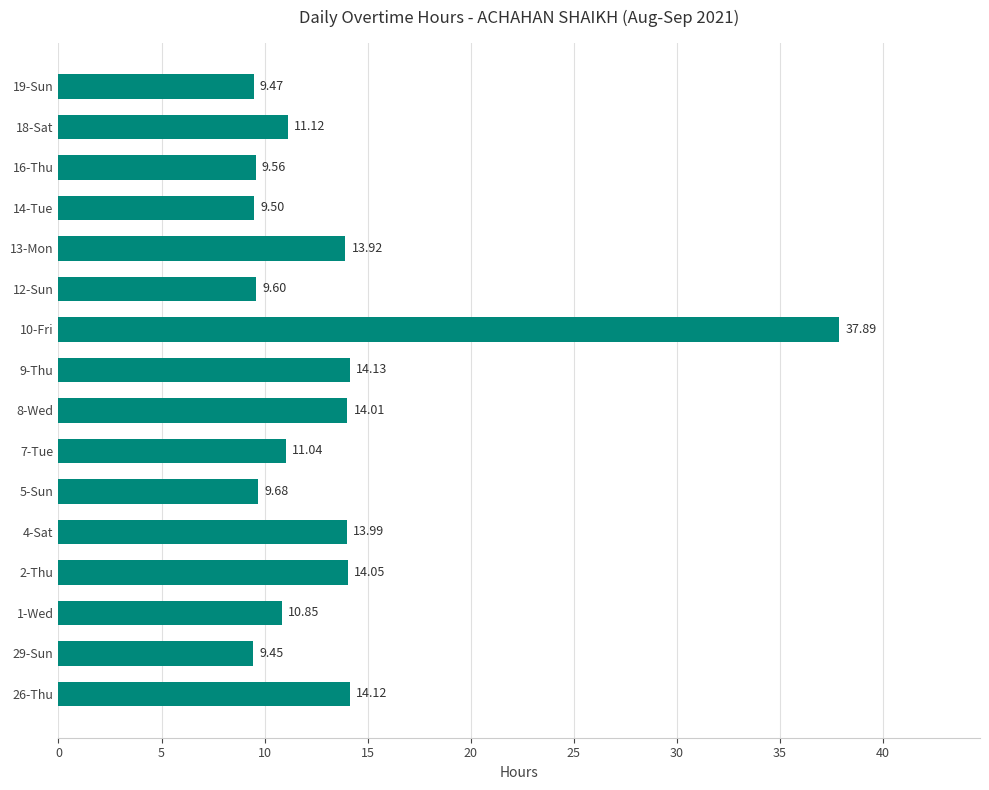

Which has a higher value, 16-Thu or 8-Wed?

8-Wed